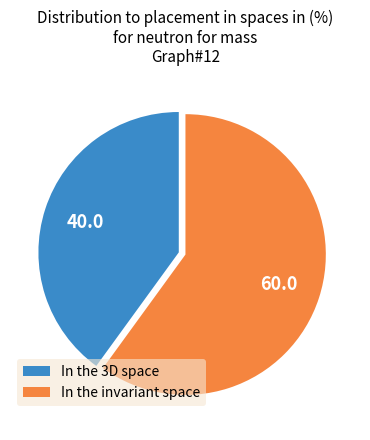

True or false: In the invariant space accounts for 47% of the total.

False